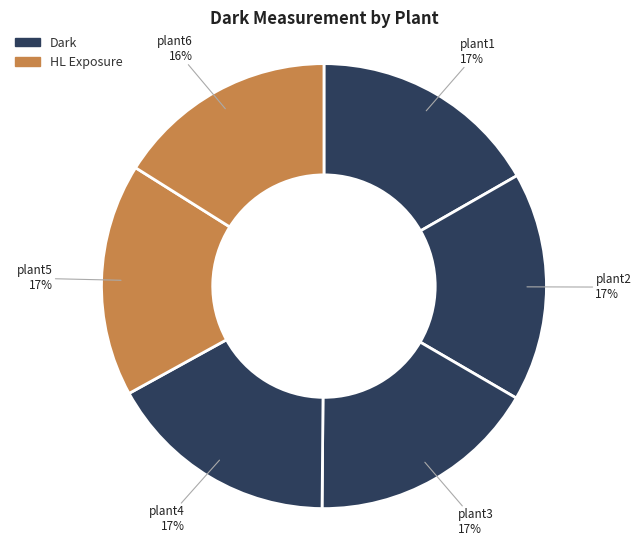

How many segments does this pie chart have?

6